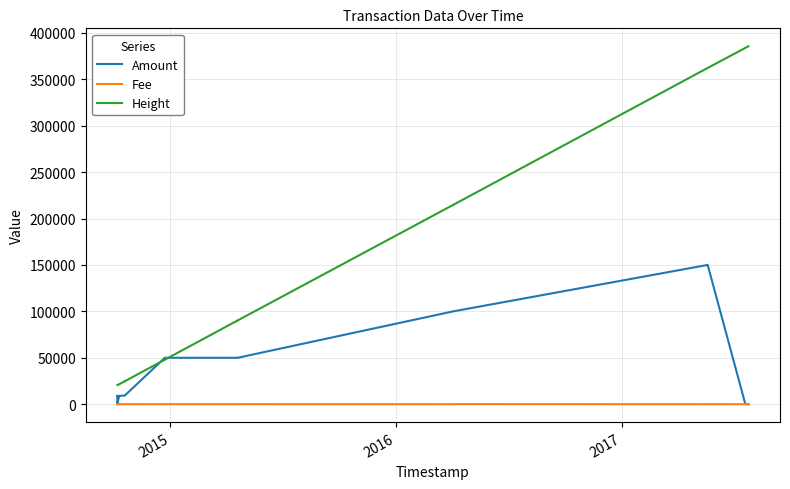

What is the maximum value for Fee?

100